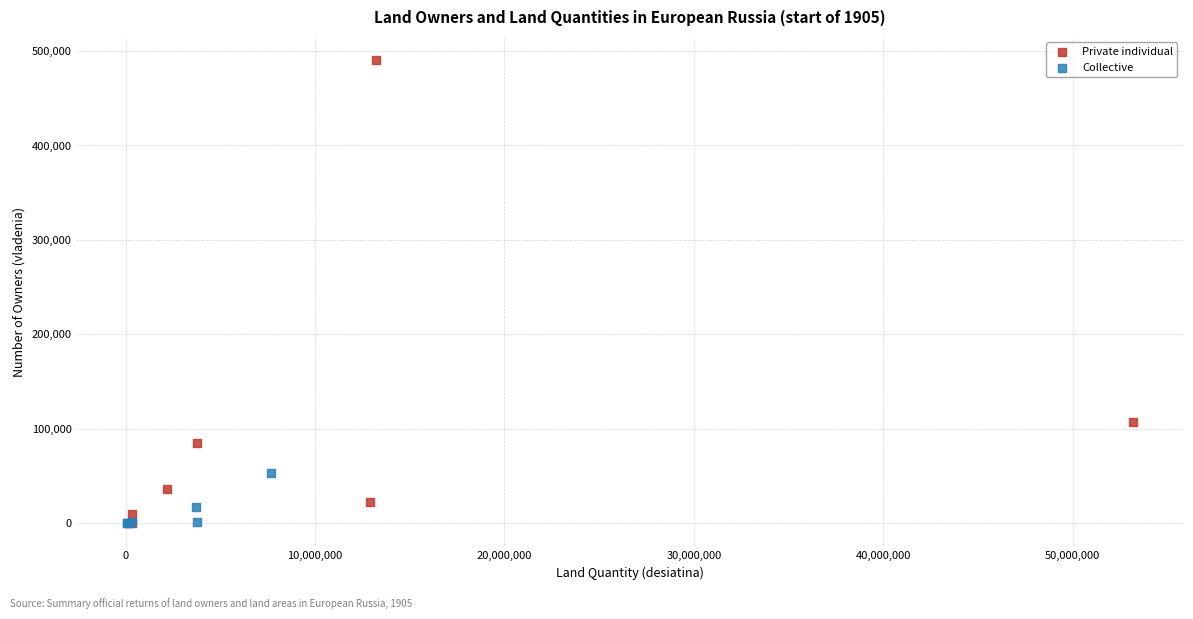

Which series contains the highest Y value?

Private individual